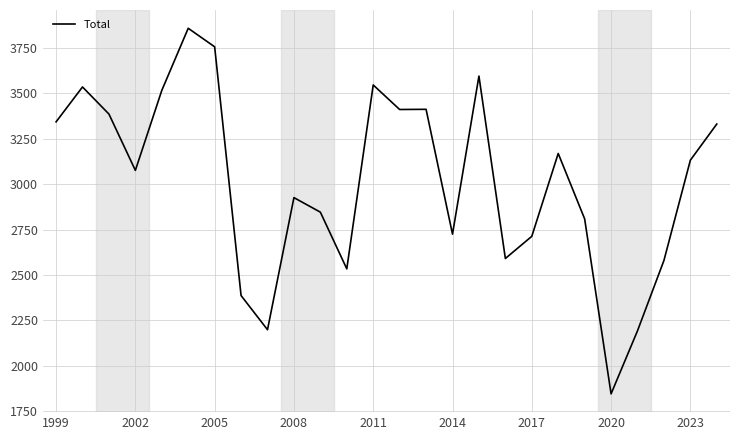

What is the maximum value shown in the chart?

3858